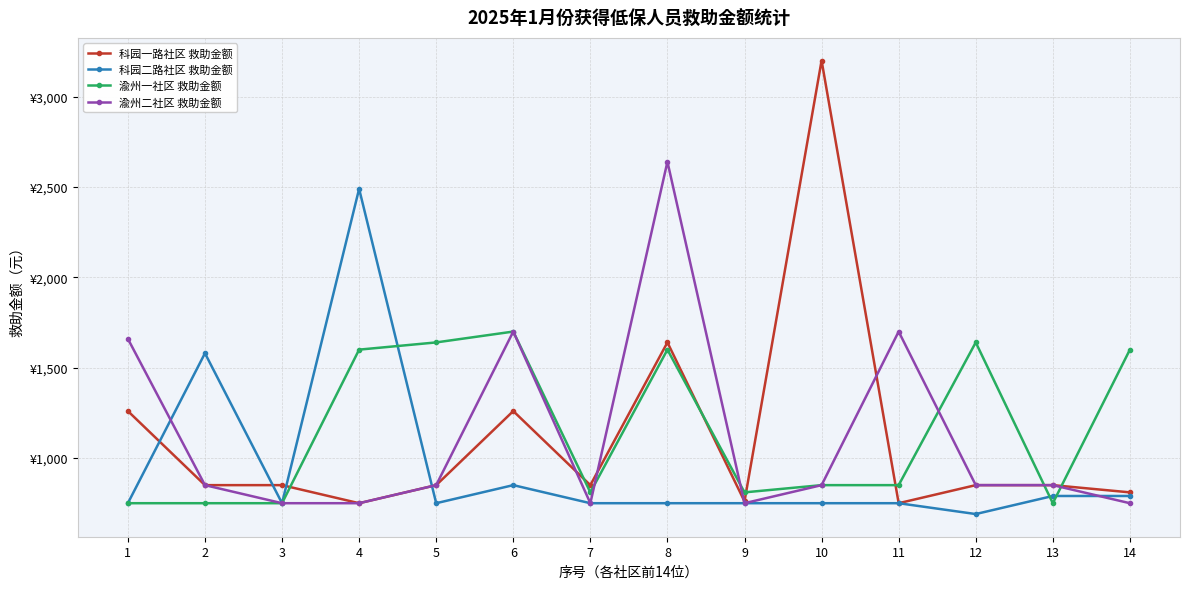

The value of 渝州二社区 救助金额 at 5 is 850. True or false?

True